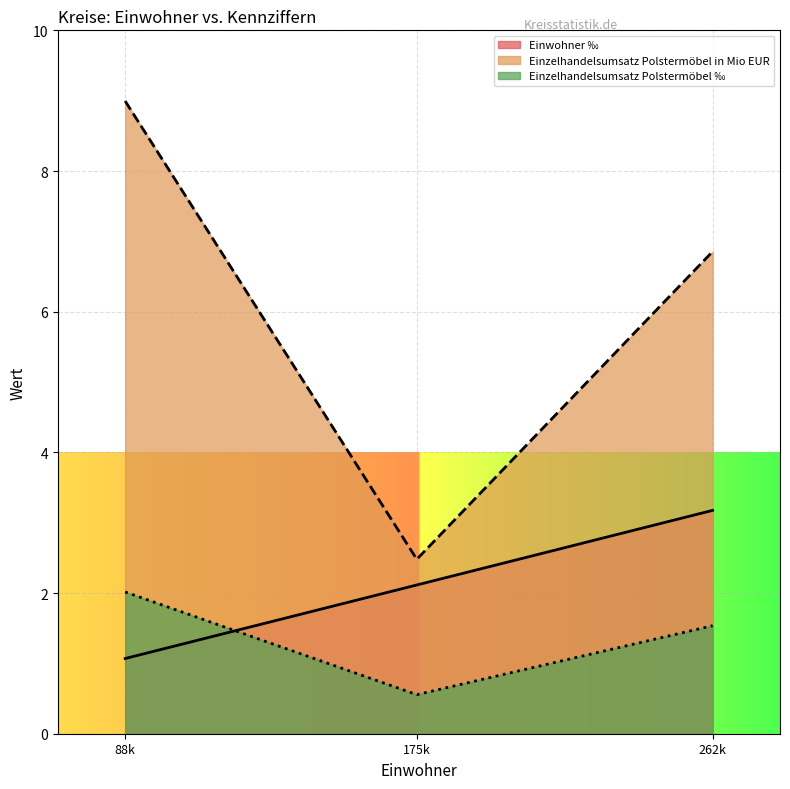

The value of Einzelhandelsumsatz Polstermöbel ‰ at 88k is 2.0. True or false?

True